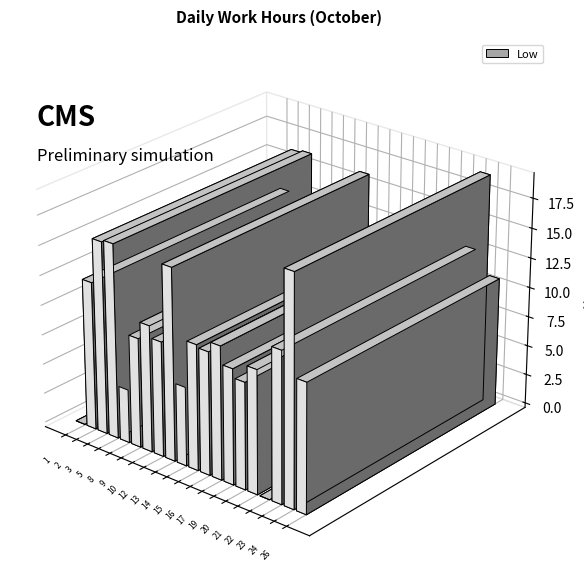

Reading left to right, extract all data points from this chart.

0.0	12.4	16.1	16.3	4.5	9.2	10.6	9.7	16.1	6.6	10.5	10.3	11.2	9.7	8.9	10.3	0.0	12.7	19.2	10.8